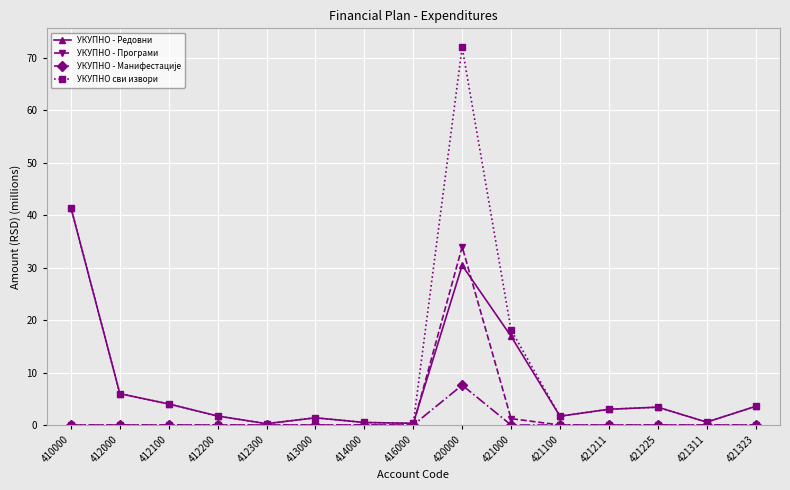

Does the chart have visible grid lines?

Yes